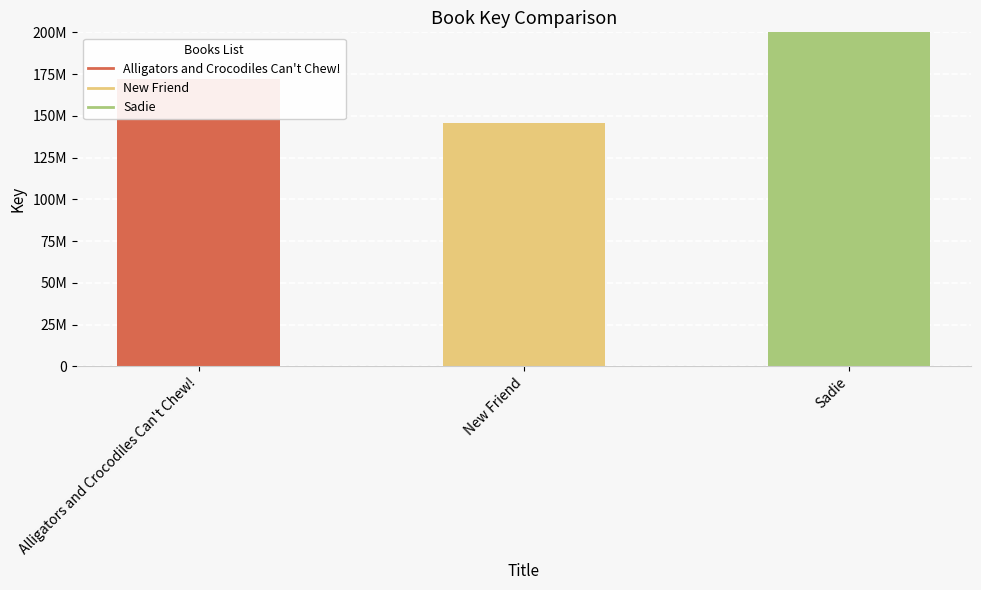

What is the minimum value shown in the chart?

145973586